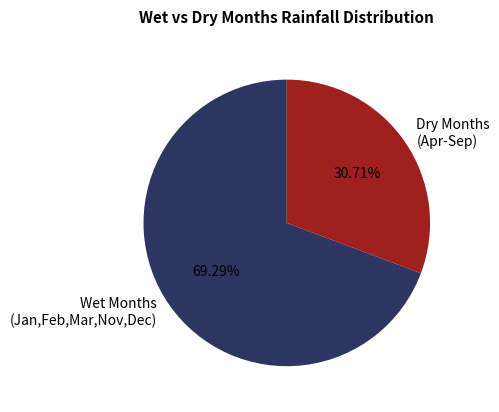

What is the majority slice?

Wet Months (Jan,Feb,Mar,Nov,Dec)